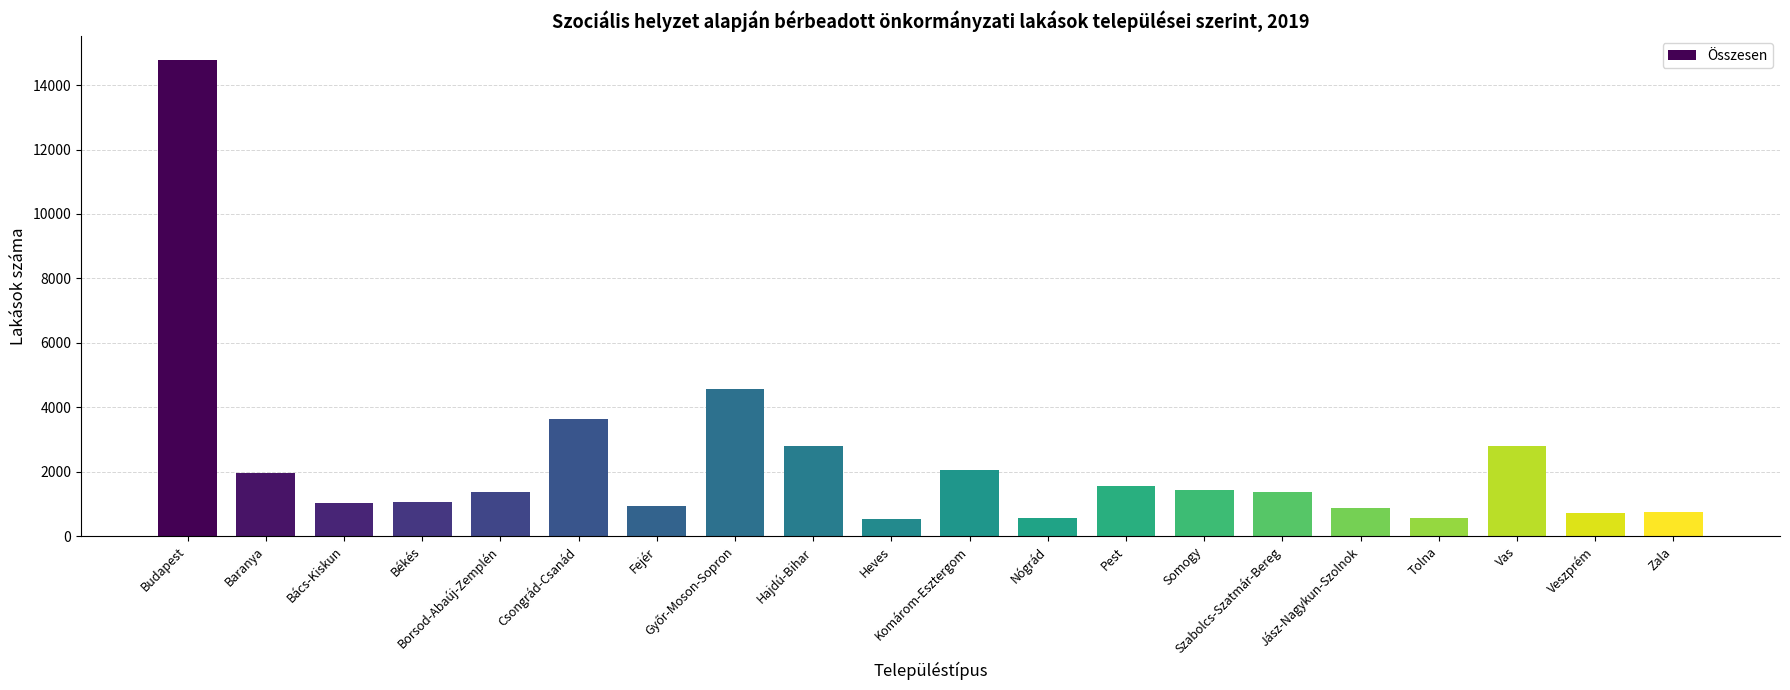

Which has a higher value, Békés or Baranya?

Baranya